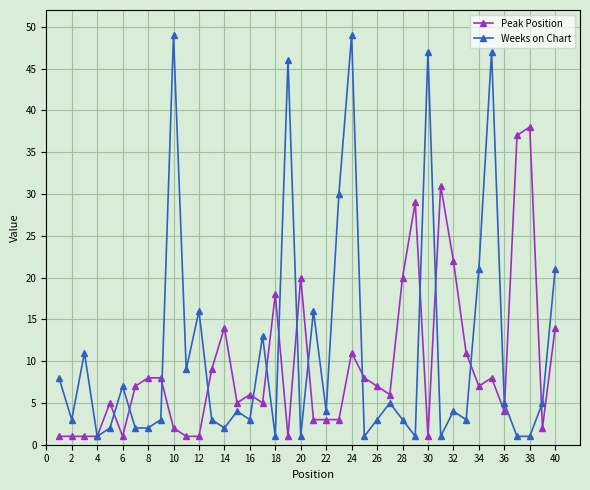

What is the value of the Weeks on Chart point at the 35th from the left?

47